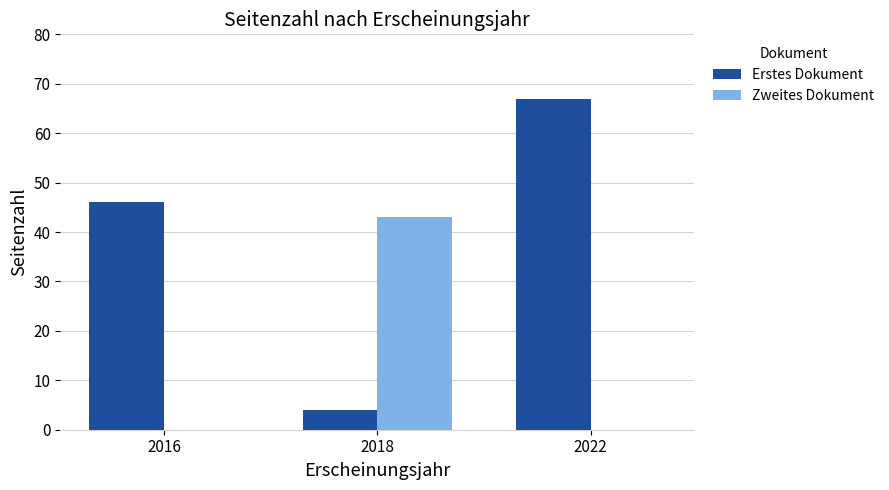

Which category has the highest value across all series?

2022